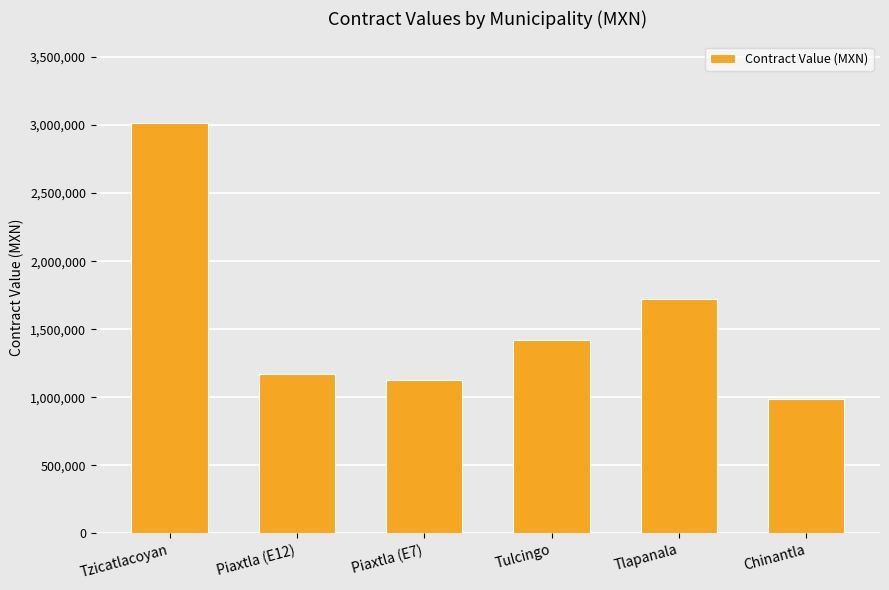

Approximately how many times larger is the value at Tlapanala compared to Tulcingo?

1.2